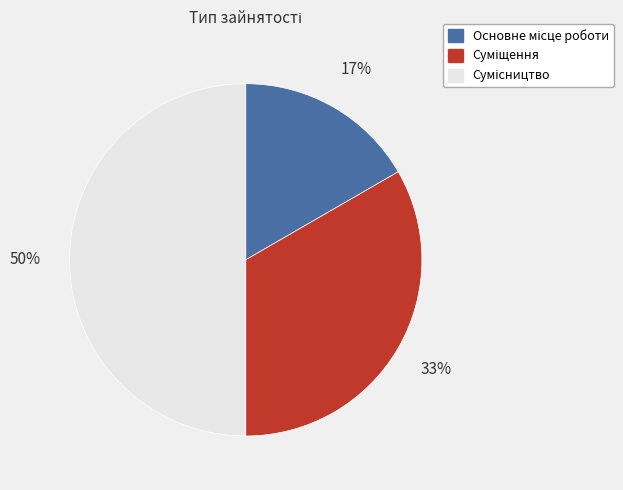

To the nearest percent, what is the difference between the largest and smallest slice percentages?

33%